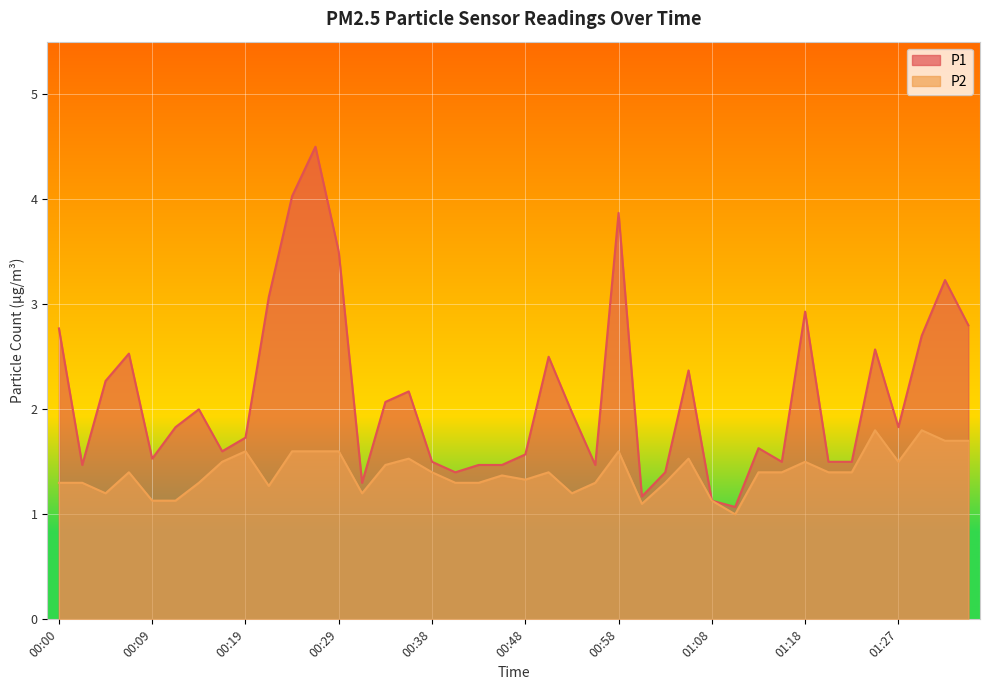

True or false: P2 has a value of 1.3 at 00:14.

True